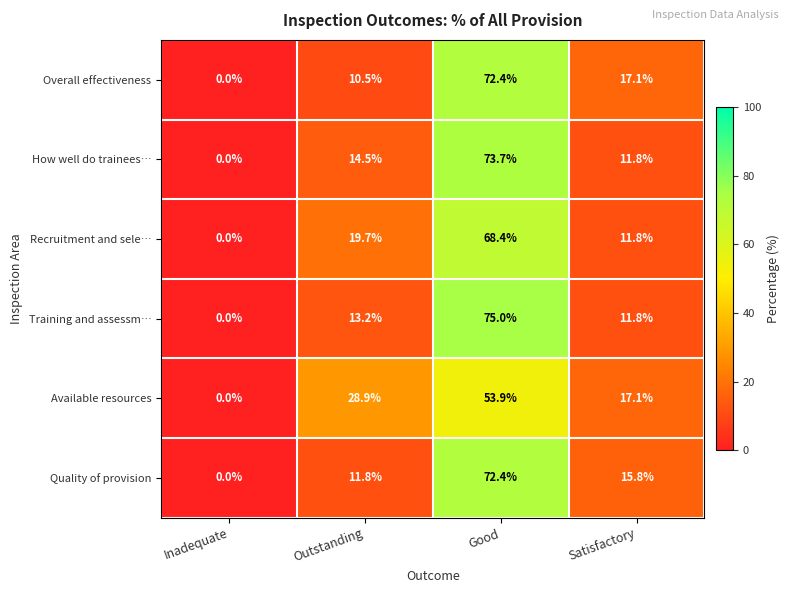

What is the sum of all Overall effectiveness values?

100.0